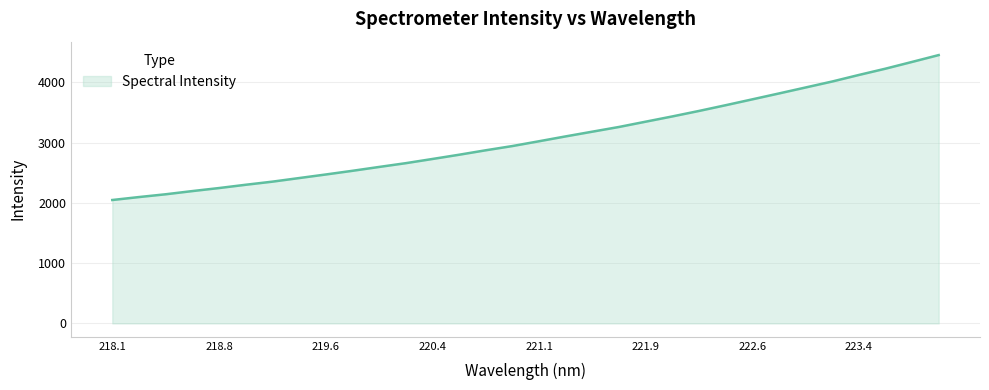

What is the minimum value shown in the chart?

2047.4